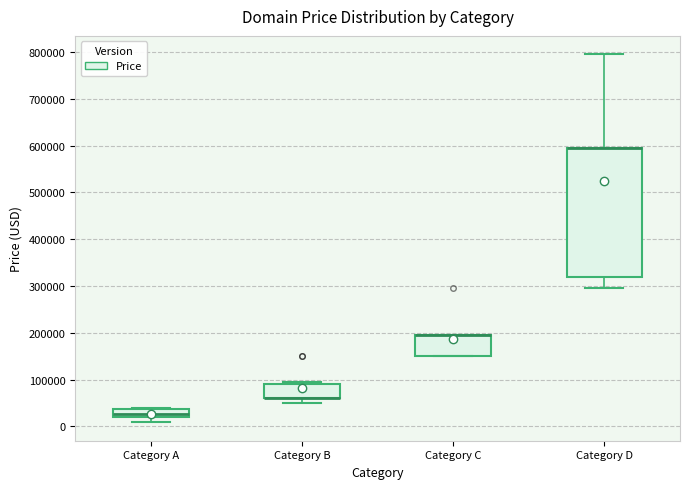

Where is the lower edge of the box for Category C on the y-axis? The values are not printed on the chart, so give them approximately, as read against the axis.

150000